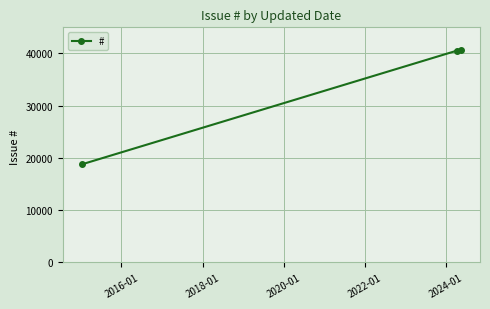

What is the average value?

33319